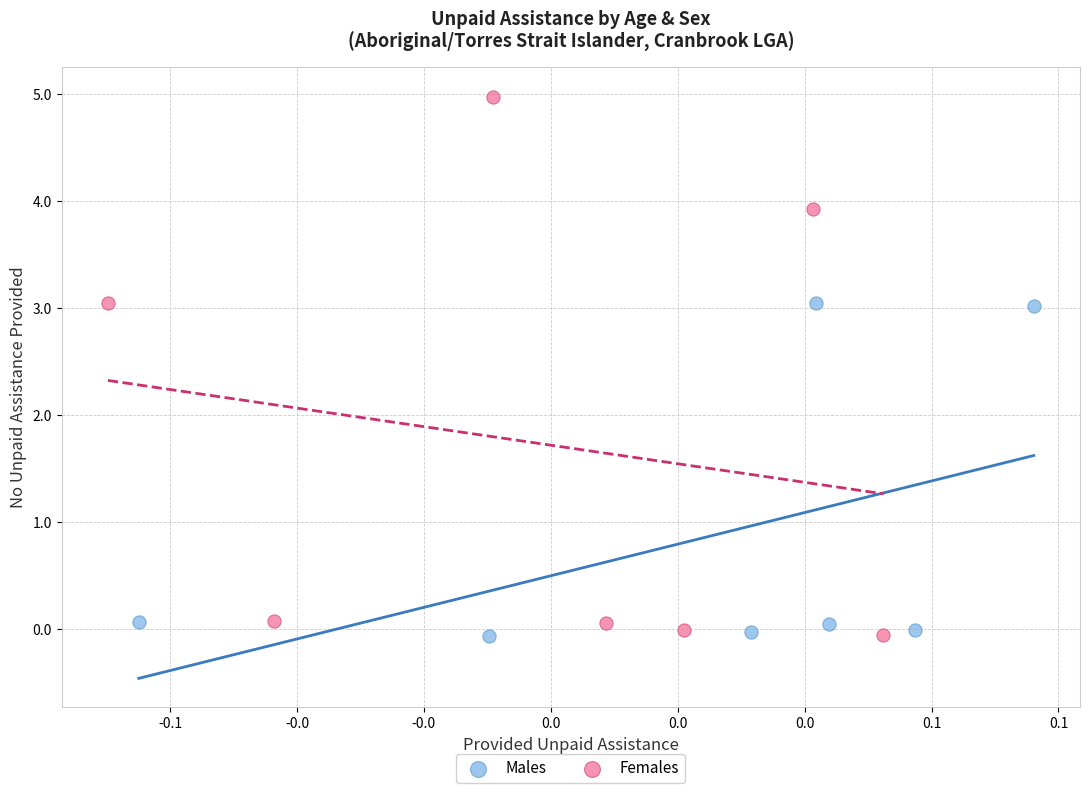

What are all the series names shown in the legend?

Males, Females